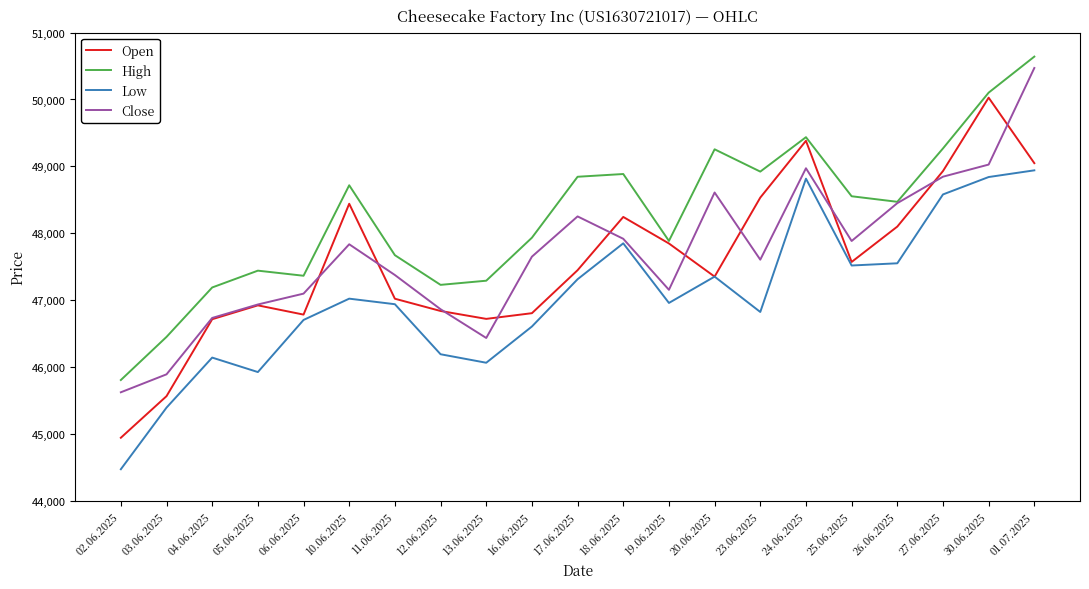

What is the sum of the Open values at 11.06.2025 and 03.06.2025?

92595